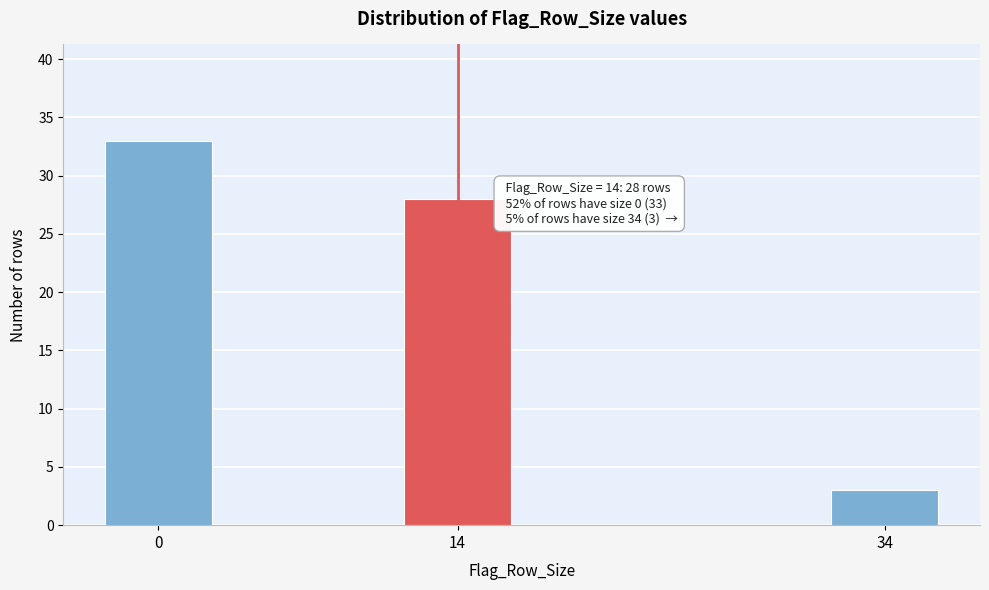

Reading right to left, extract all data points from this chart.

3	28	33